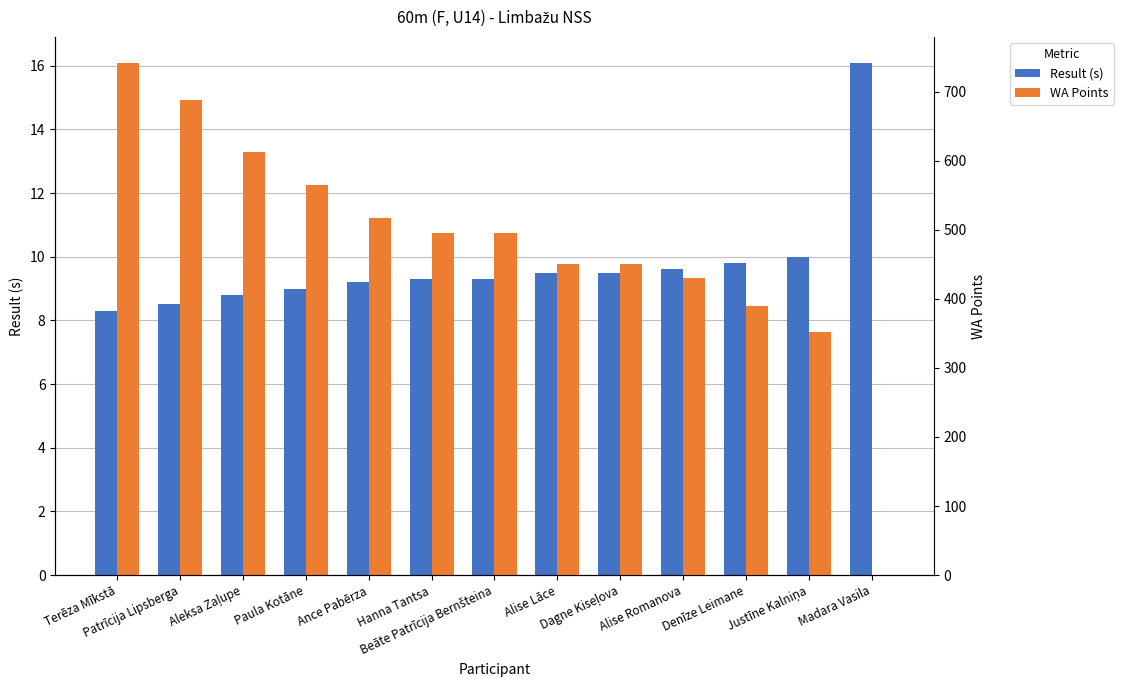

How many data points in WA Points are less than 495?

6